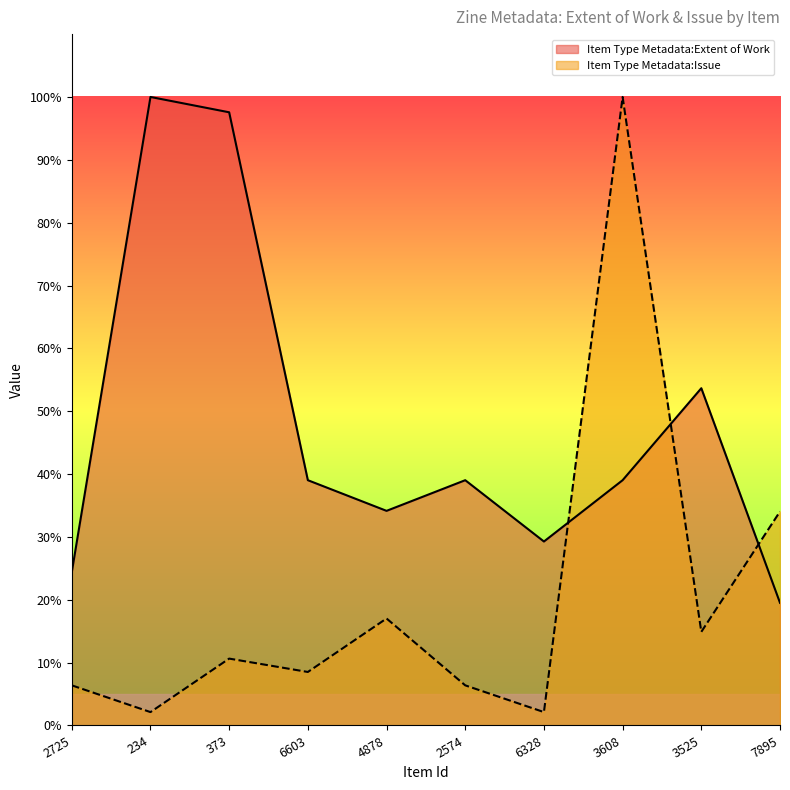

How many values in the Item Type Metadata:Extent of Work series are below 39?

4